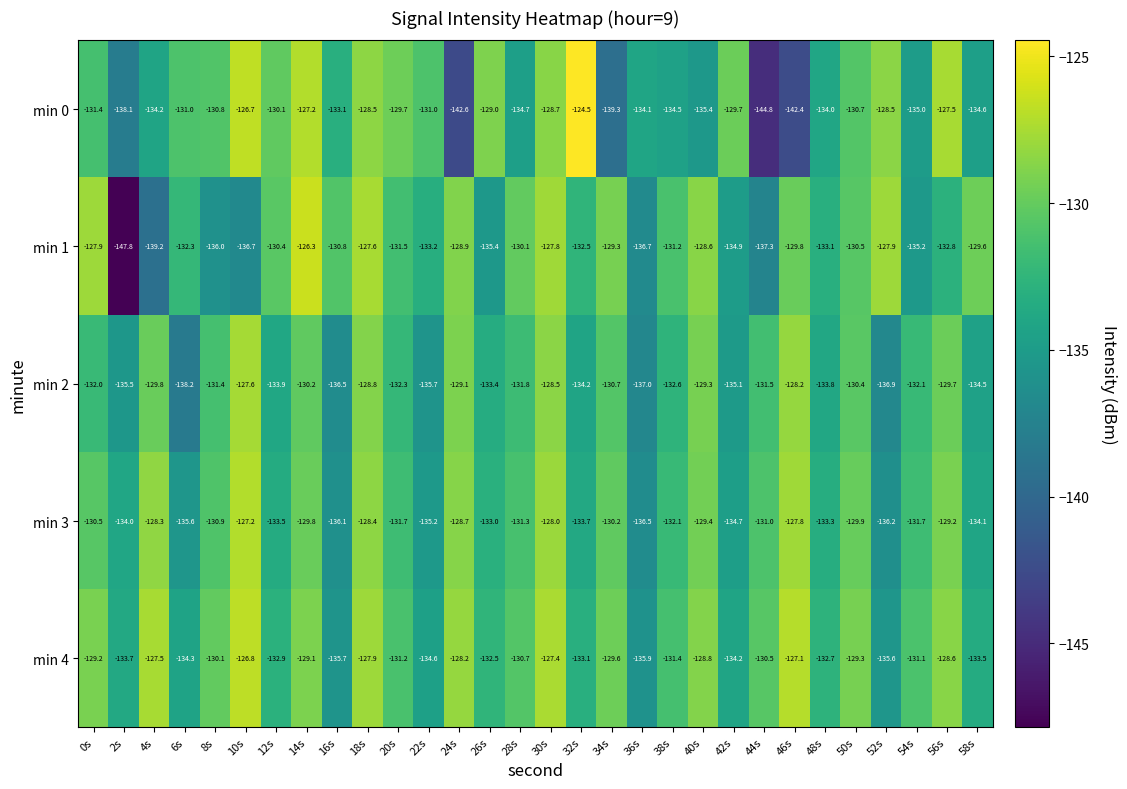

What is the maximum value for min 3?

-127.2